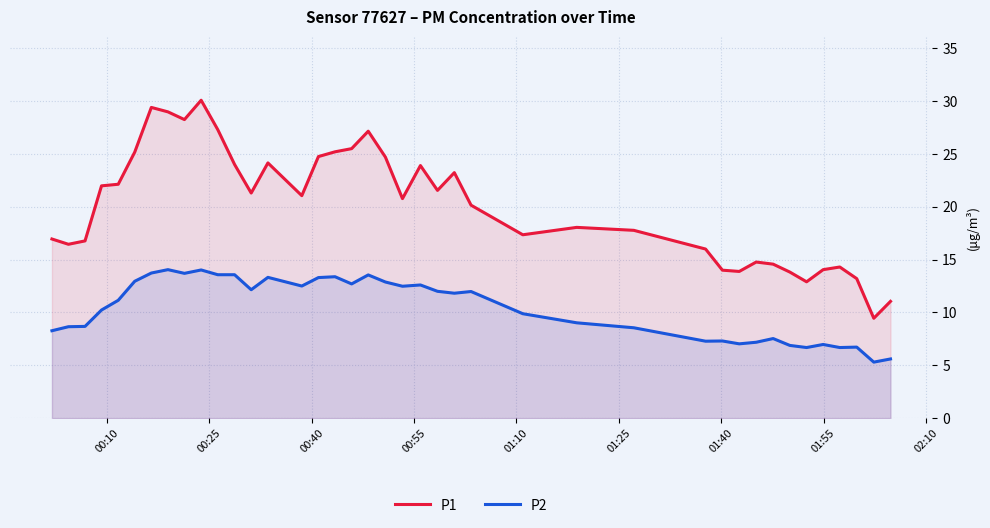

True or false: P2 and P1 intersect in this chart.

False